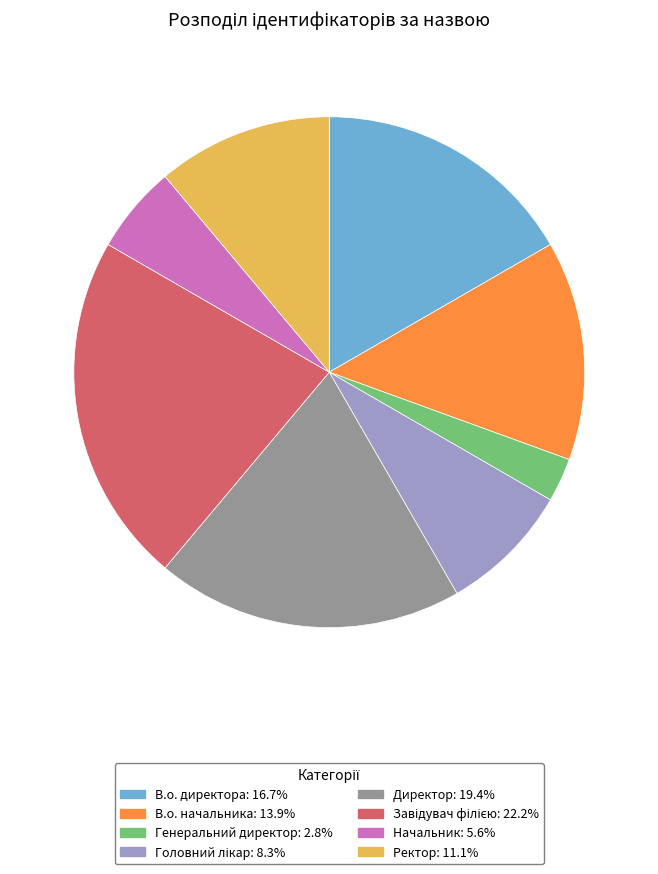

Does any single category account for the majority?

No